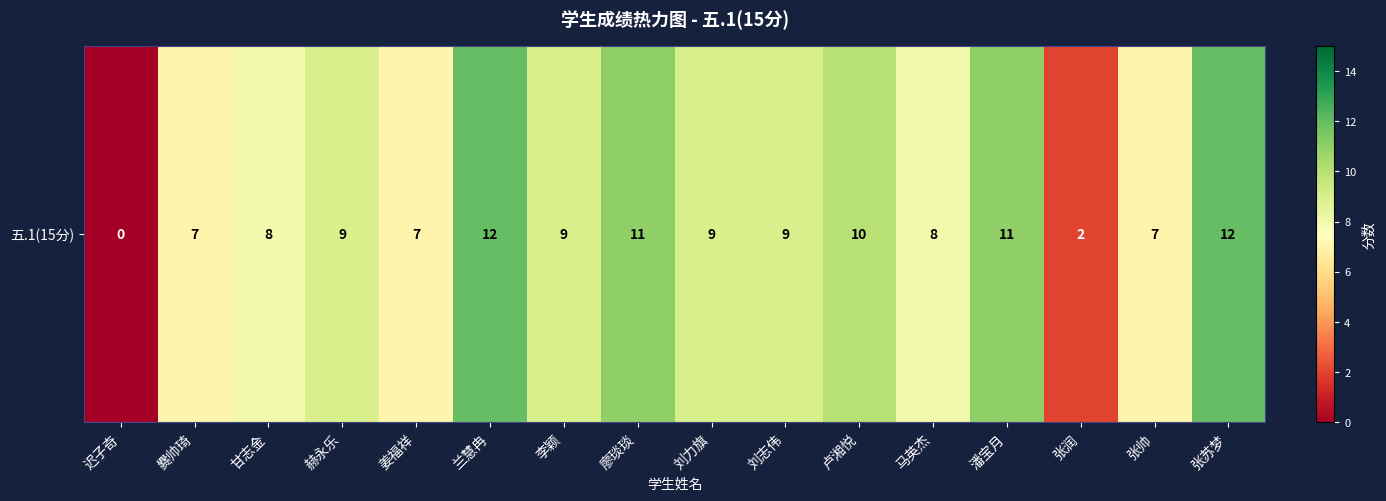

At which category does the chart reach its minimum across all series?

迟子奇